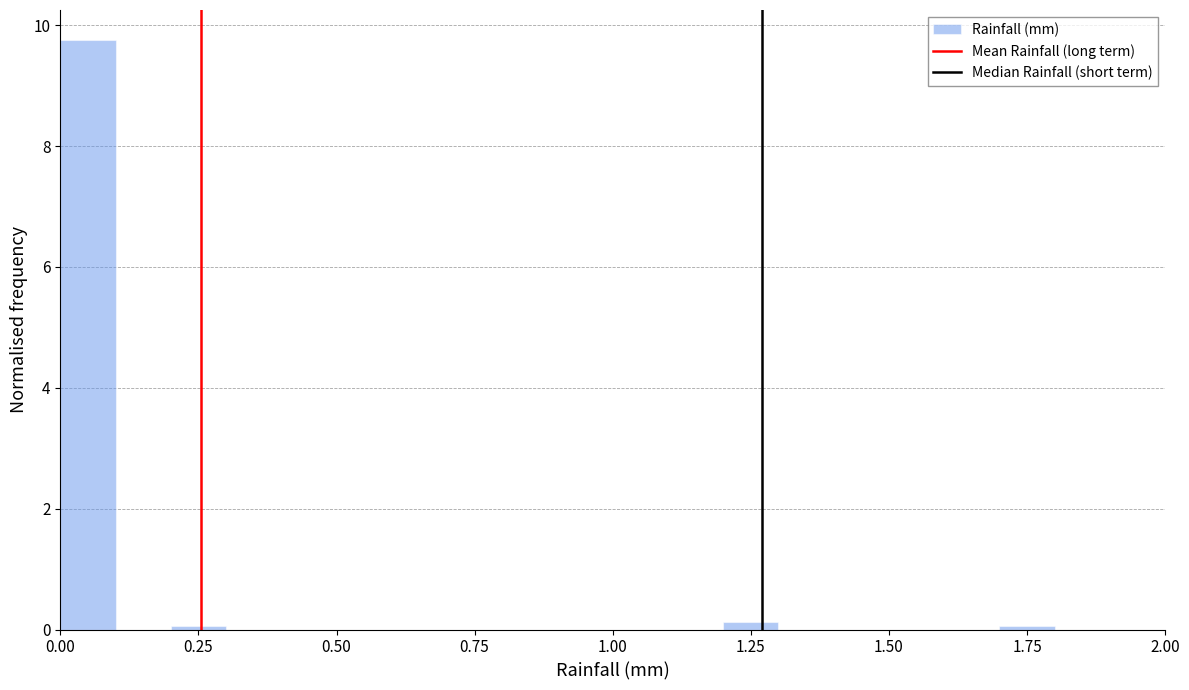

Around what value on the x-axis is the tallest bar? Give the approximate position of its centre, as read against the axis.

0.05